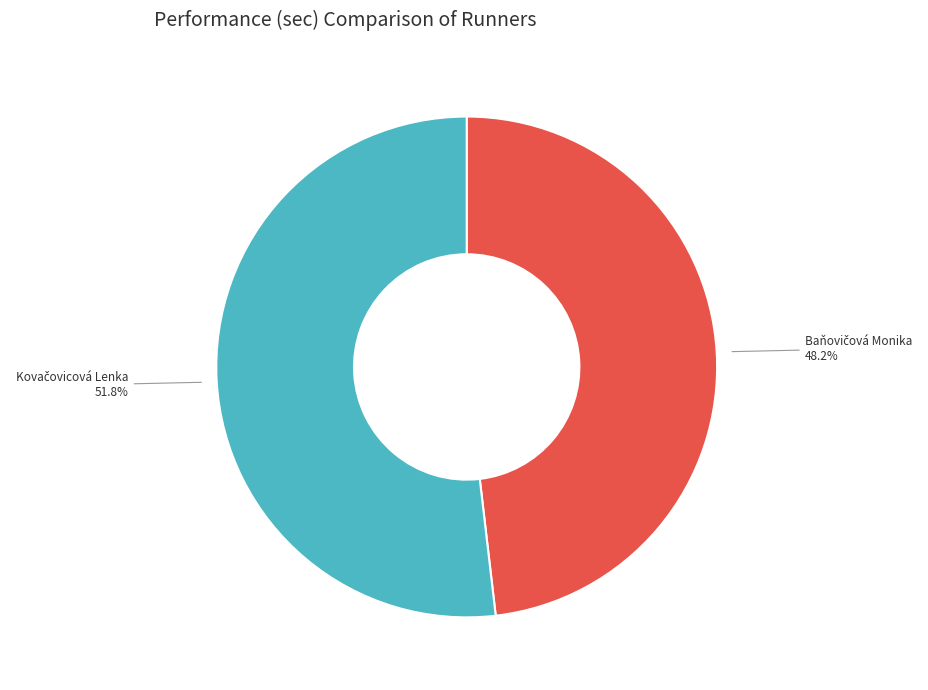

Is there a majority slice in this chart?

Yes